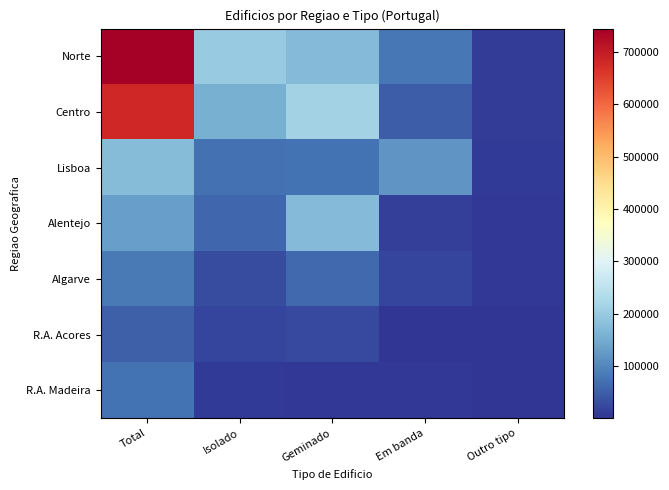

Reading right to left, extract all data points from this chart.

Norte: Outro tipo=11445	Em banda=80452	Geminado=172626	Isolado=200722	Total=744666
Centro: Outro tipo=11582	Em banda=47372	Geminado=214555	Isolado=155803	Total=682640
Lisboa: Outro tipo=8940	Em banda=117414	Geminado=75783	Isolado=71358	Total=175462
Alentejo: Outro tipo=3939	Em banda=13554	Geminado=172624	Isolado=59928	Total=133821
Algarve: Outro tipo=3513	Em banda=19430	Geminado=63110	Isolado=28974	Total=83897
R.A. Acores: Outro tipo=540	Em banda=1792	Geminado=26657	Isolado=18907	Total=50922
R.A. Madeira: Outro tipo=760	Em banda=3865	Geminado=5439	Isolado=6701	Total=75196